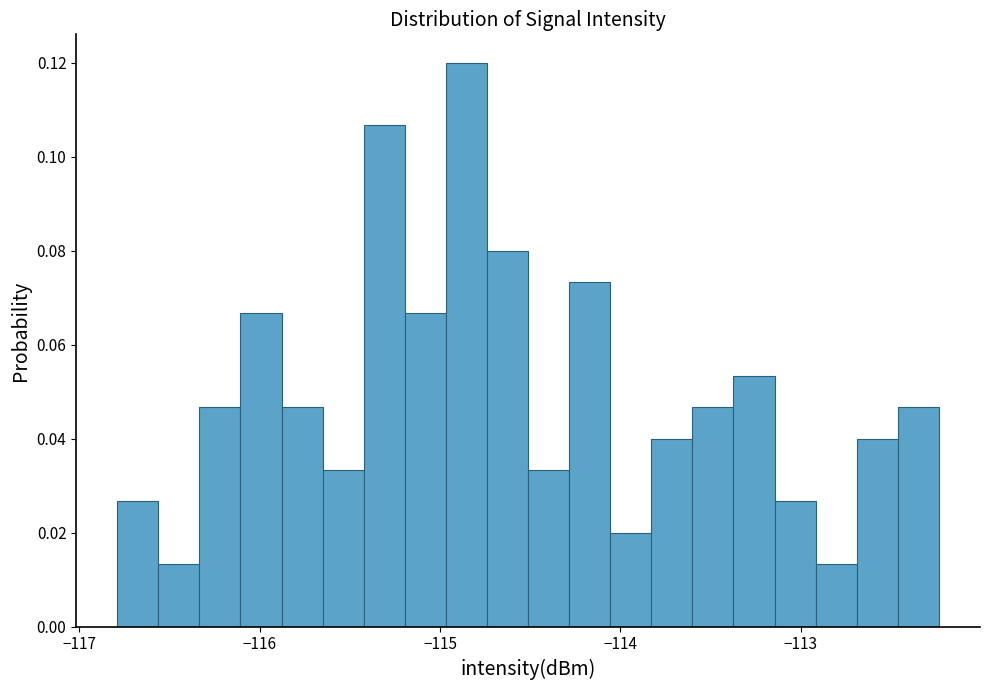

Around what value on the x-axis is the tallest bar? Give the approximate position of its centre, as read against the axis.

-114.9